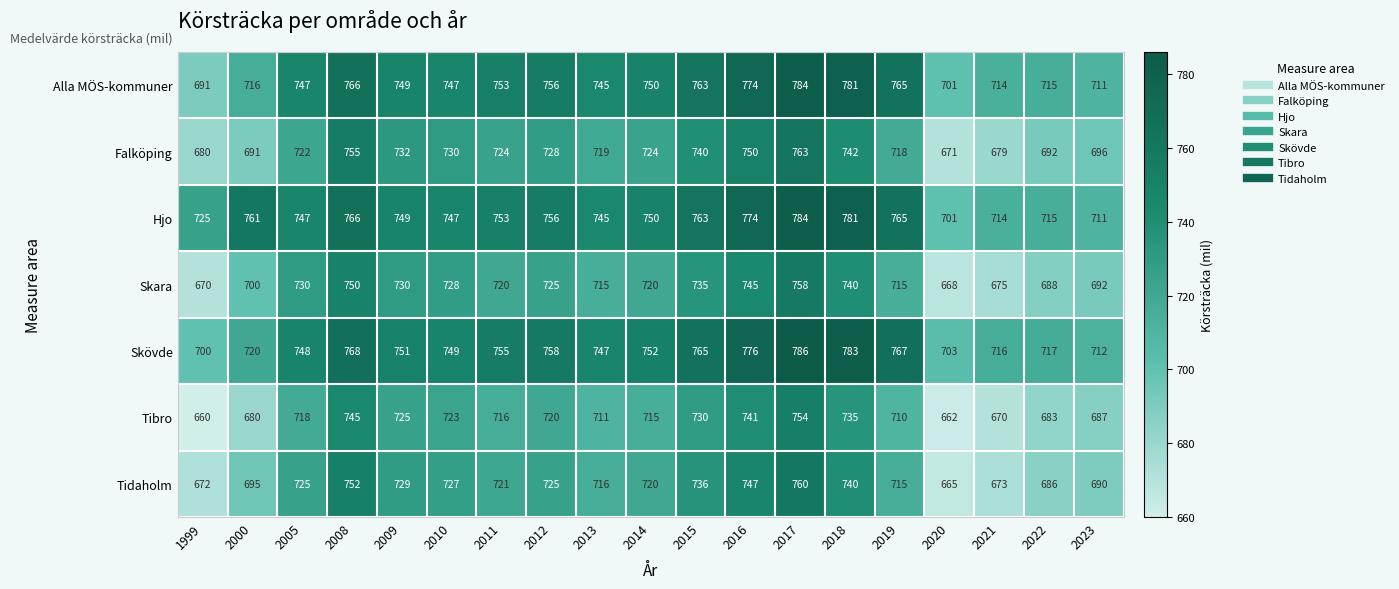

Which series changed the most between 2017 and 2020?

Tidaholm